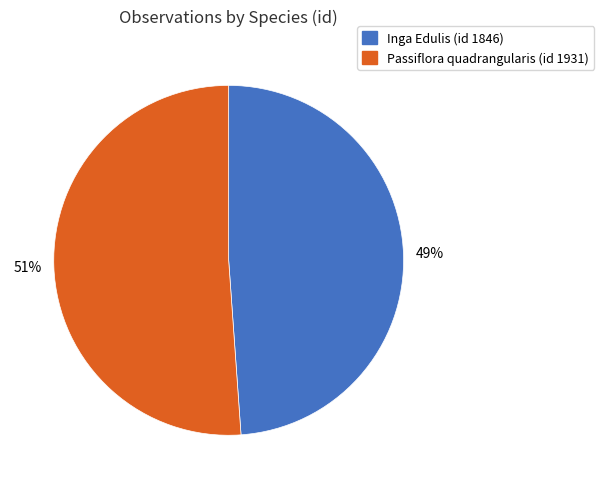

The Passiflora quadrangularis (id 1931) slice represents 60% of the pie. True or false?

False